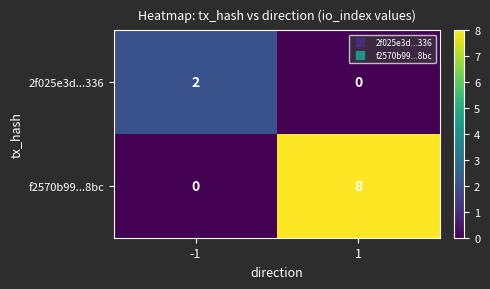

Reading left to right, extract all data points from this chart.

2f025e3d...336: -1=2	1=0
f2570b99...8bc: -1=0	1=8